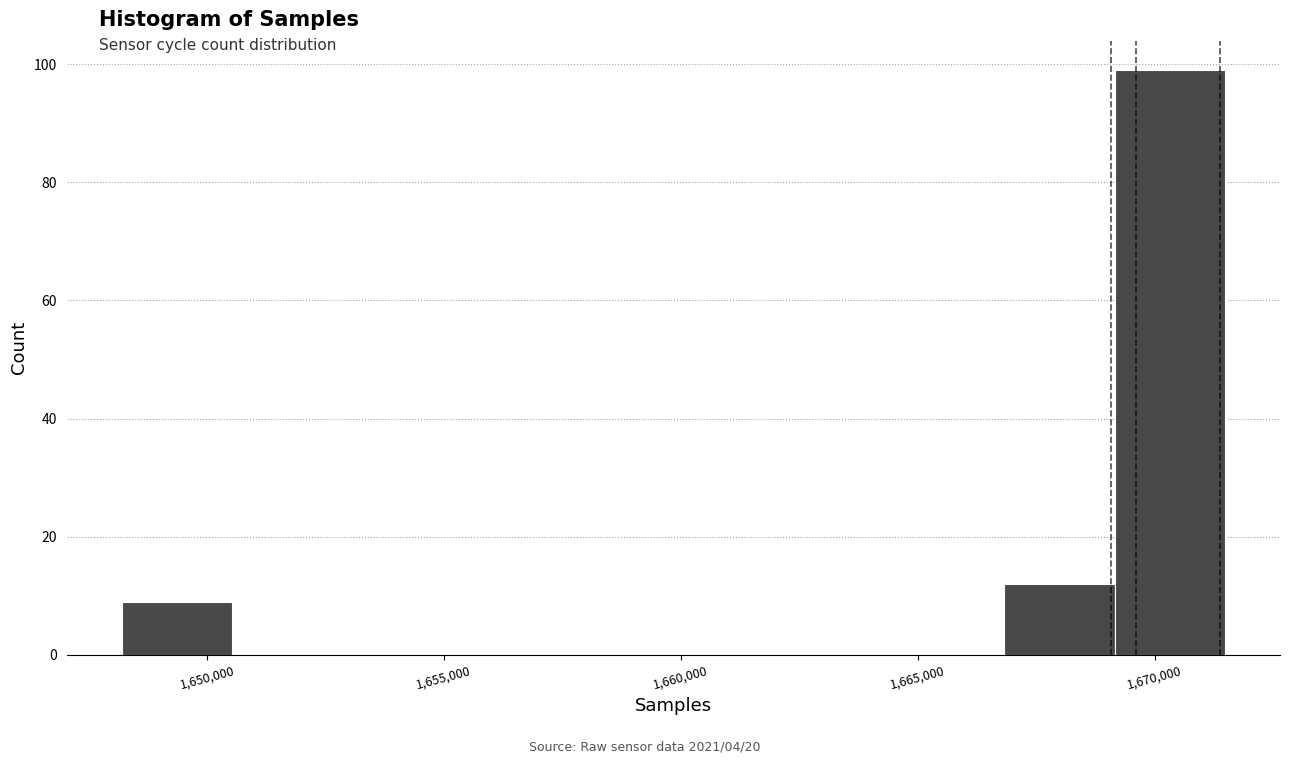

Over which range of the x-axis is the bar tallest?

1669000 to 1671500